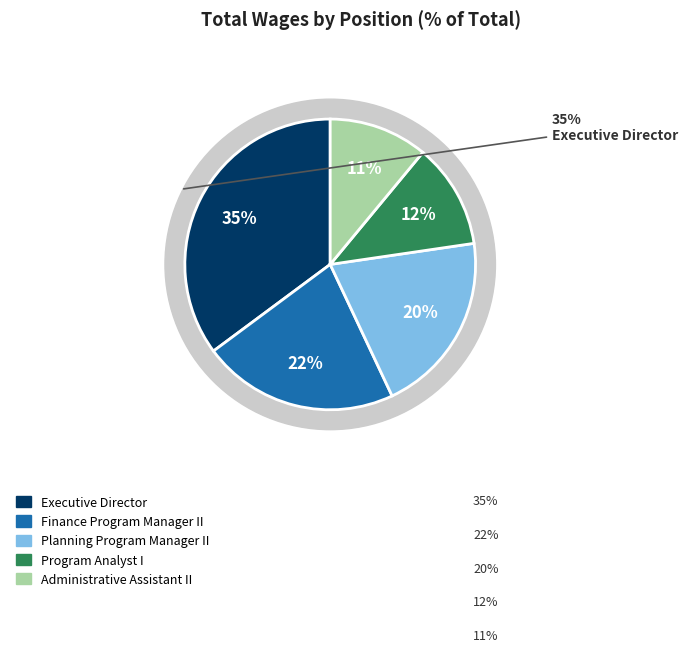

Do Finance Program Manager II and Administrative Assistant II together represent more than half of the pie?

No